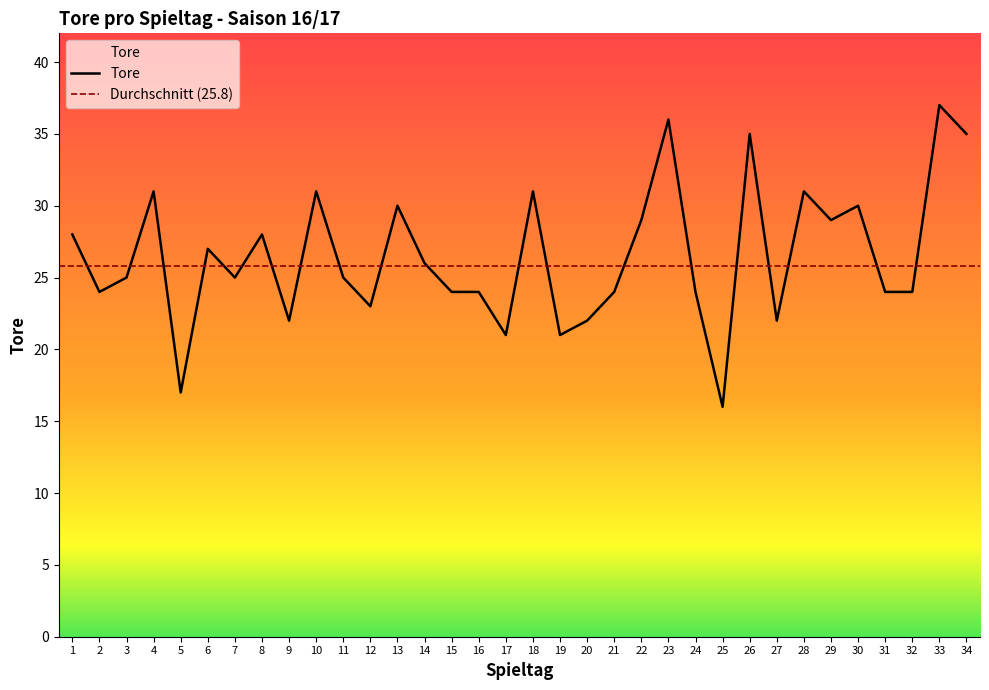

What is the difference between the second highest and minimum values?

20